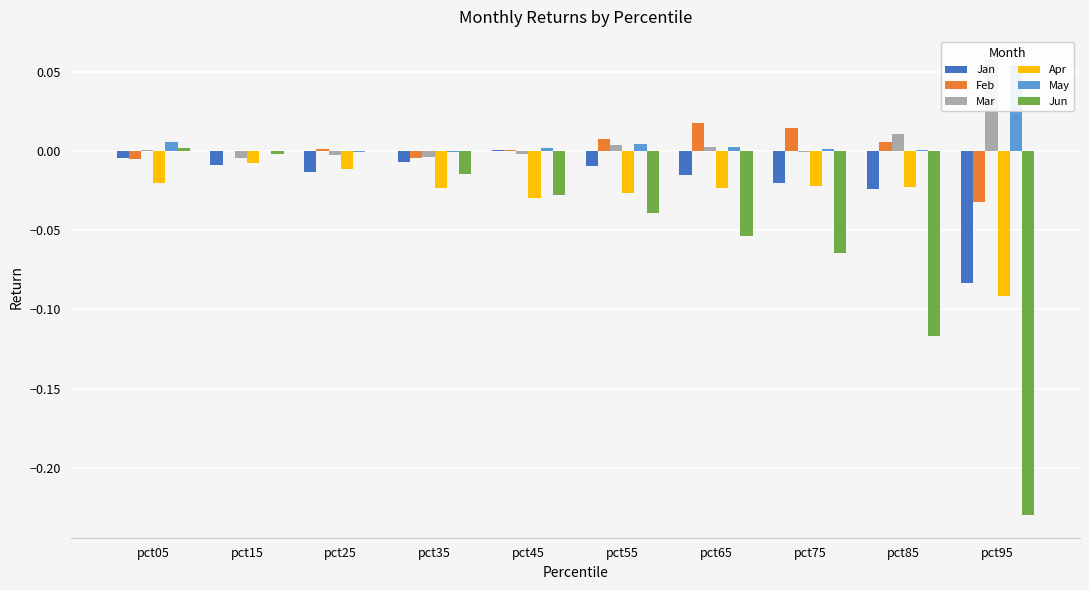

At pct85, list the series in order from smallest to largest.

Jun, Jan, Apr, May, Feb, Mar